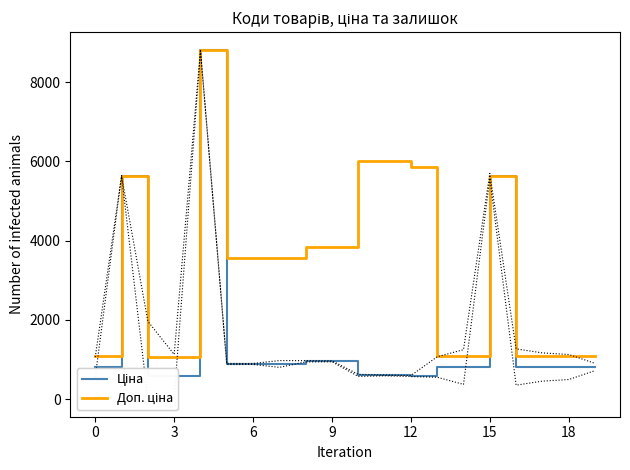

Is it true that Ціна equals 235.3 at 6?

False